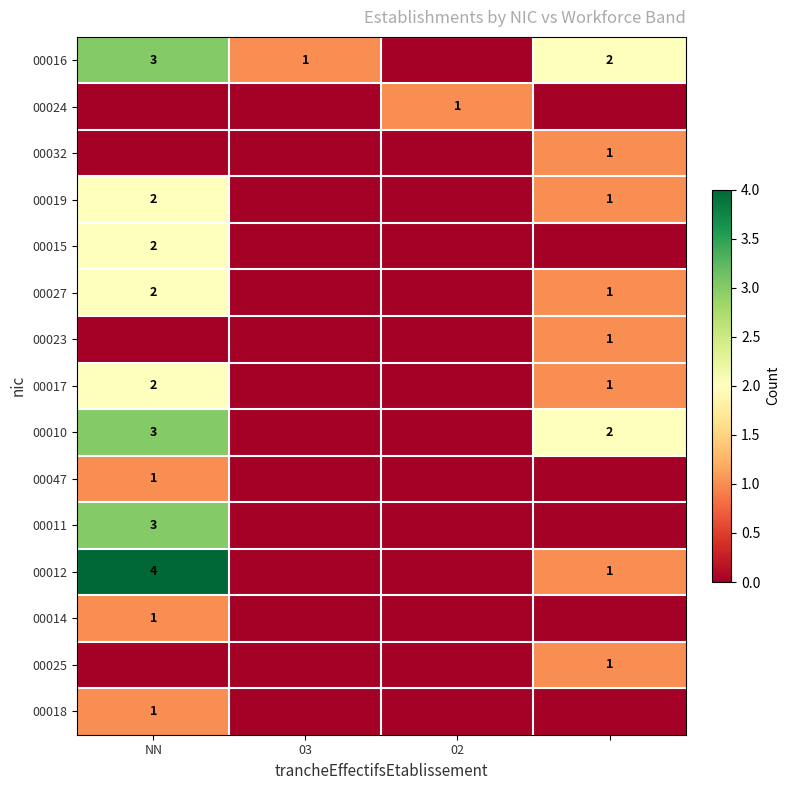

True or false: 00018 has a value of 2 at NN.

False